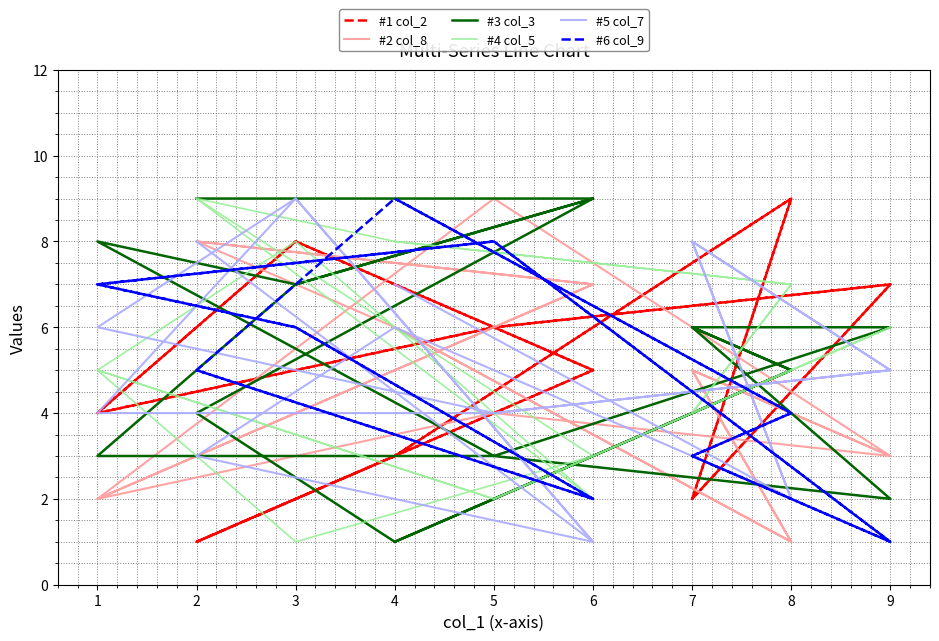

Does the chart have visible grid lines?

Yes